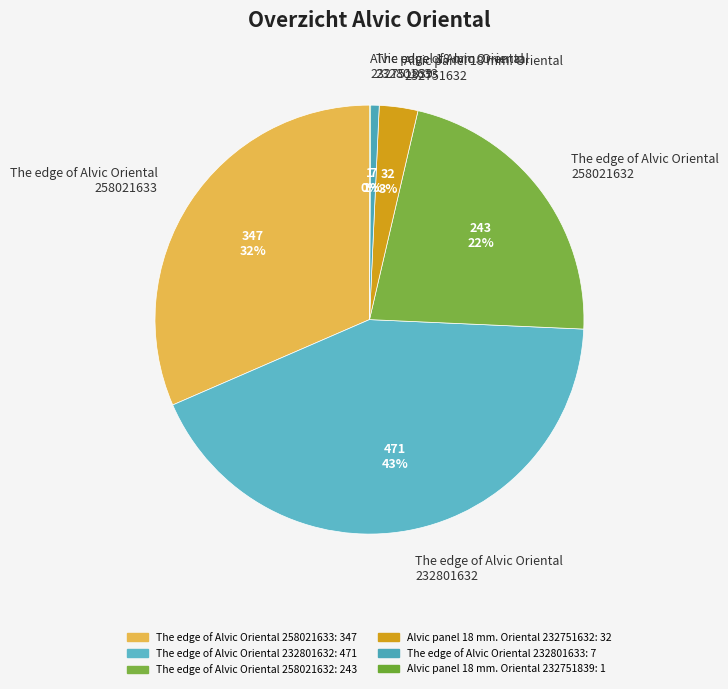

Which slice is the largest?

The edge of Alvic Oriental 232801632